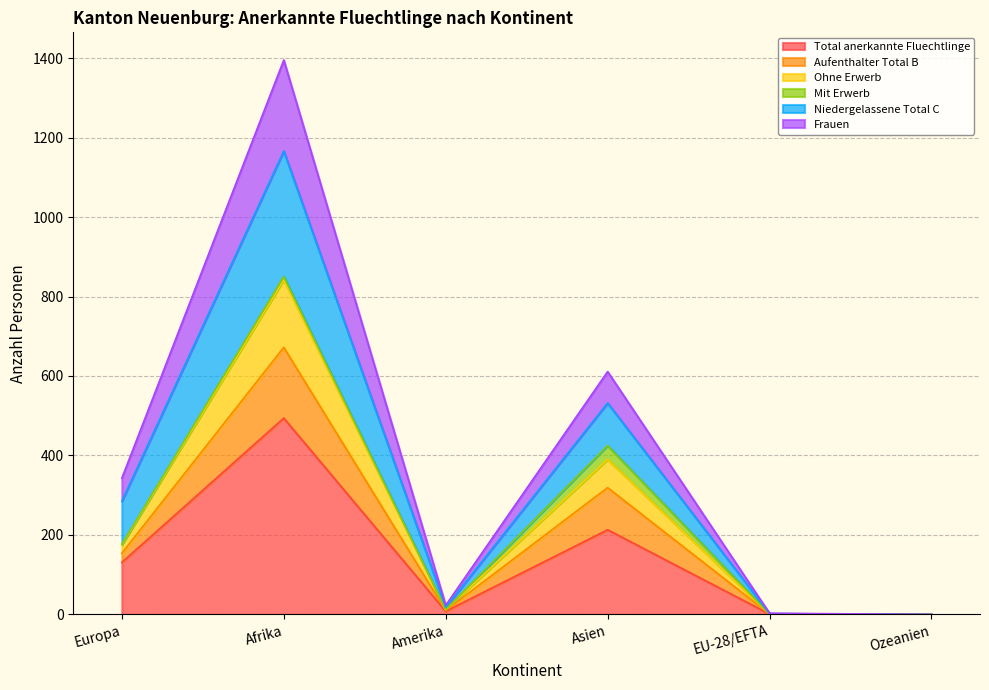

True or false: Aufenthalter Total B and Niedergelassene Total C intersect in this chart.

False